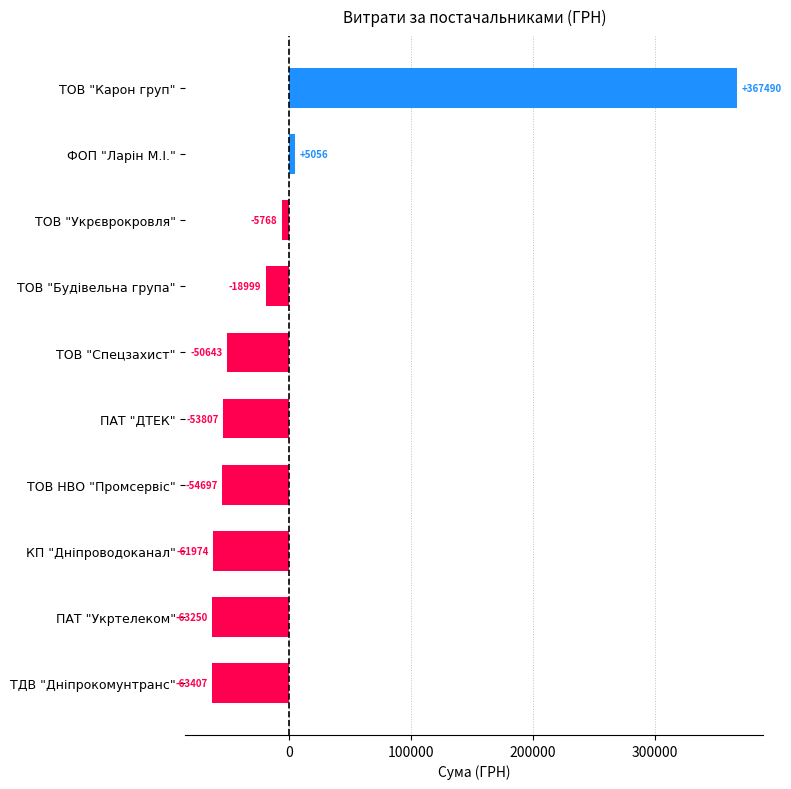

How many data points does each series have?

10